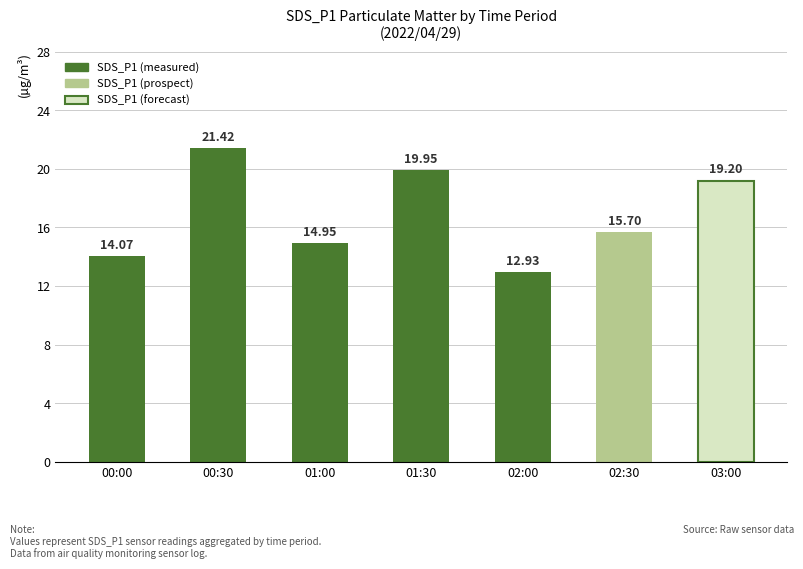

What is the difference between the second highest and second lowest values?

5.9